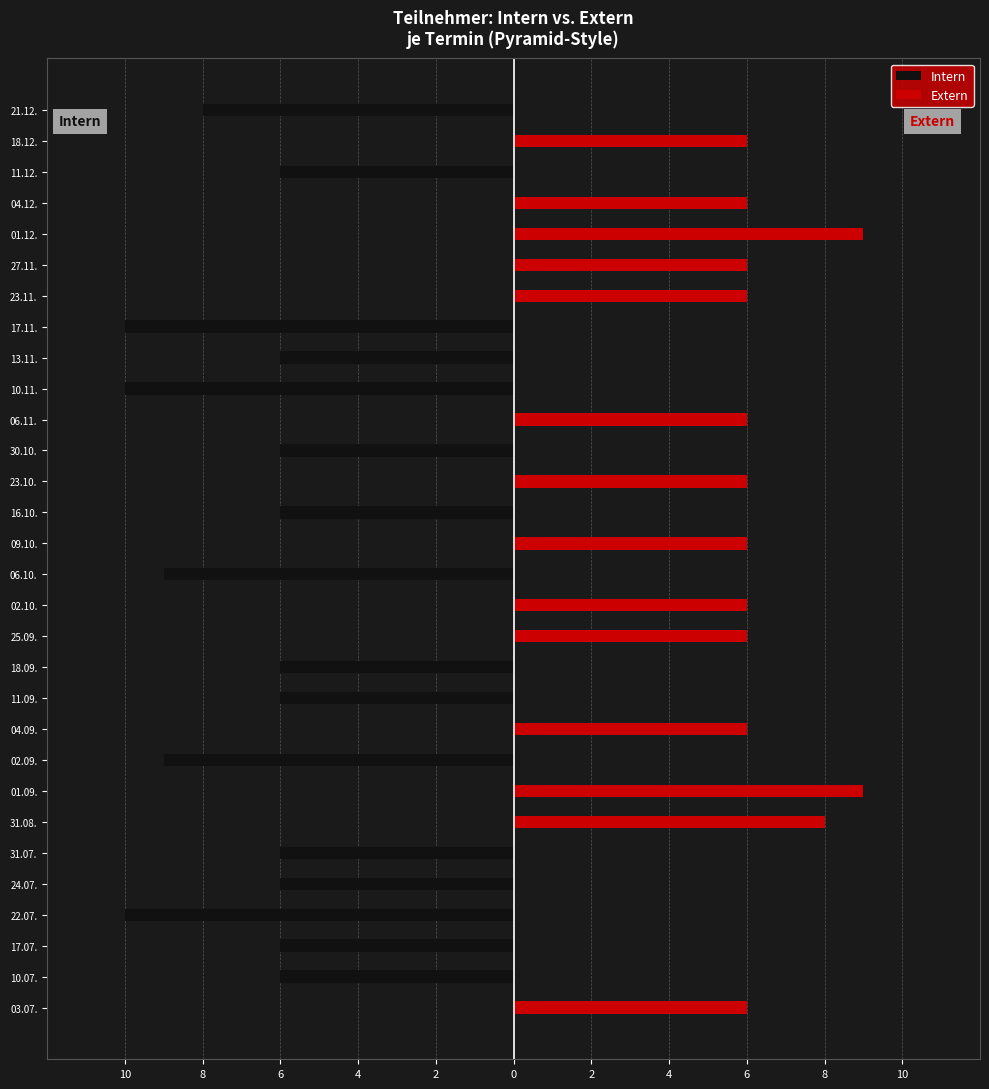

Reading left to right, transcribe all the data shown in this chart.

Intern: 0	-6	-6	-10	-6	-6	0	0	-9	0	-6	-6	0	0	-9	0	-6	0	-6	0	-10	-6	-10	0	0	0	0	-6	0	-8
Extern: 6	0	0	0	0	0	8	9	0	6	0	0	6	6	0	6	0	6	0	6	0	0	0	6	6	9	6	0	6	0